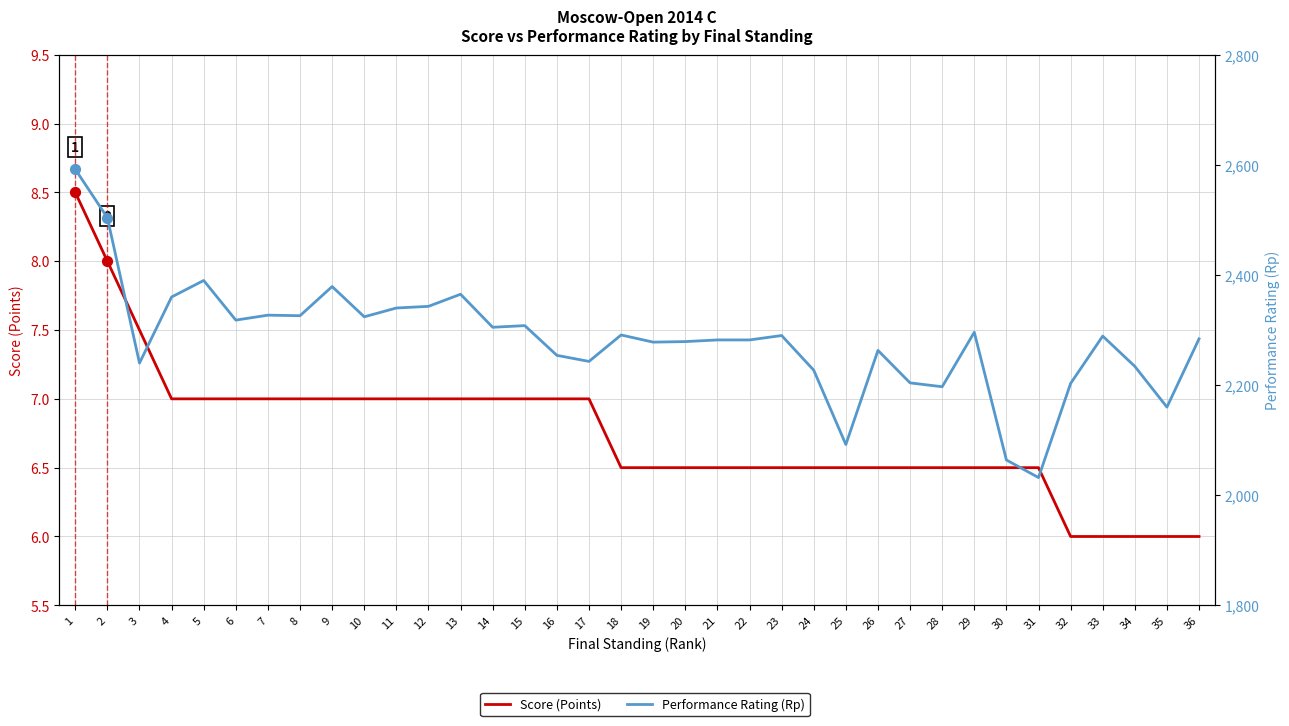

Which series contains the highest Y value?

Performance Rating (Rp)